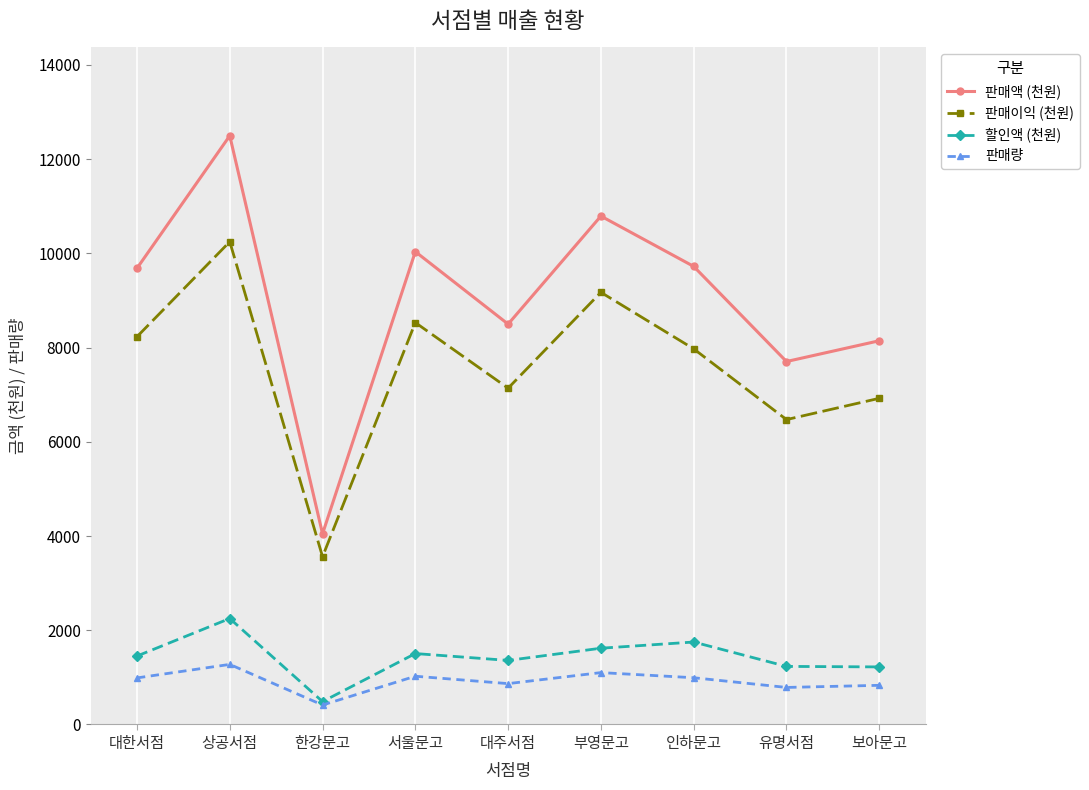

What is the difference between the 할인액 (천원) values at 대한서점 and 상공서점?

796.8